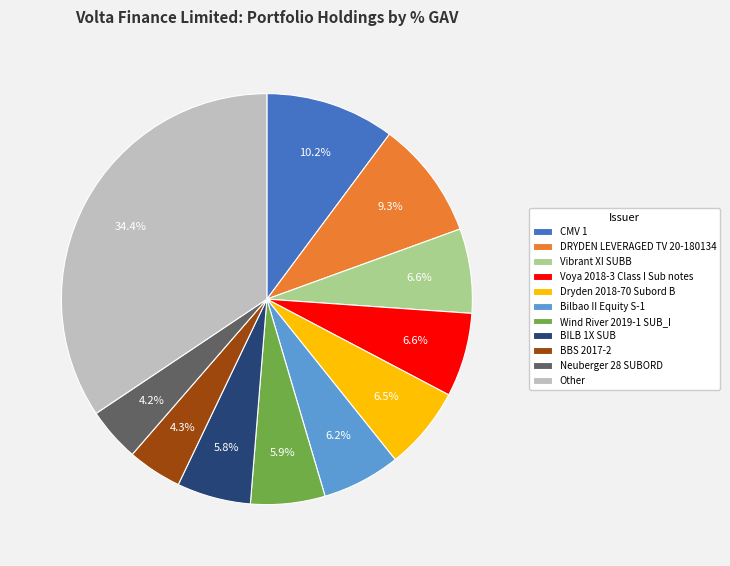

To the nearest percent, what is the average slice percentage?

9%